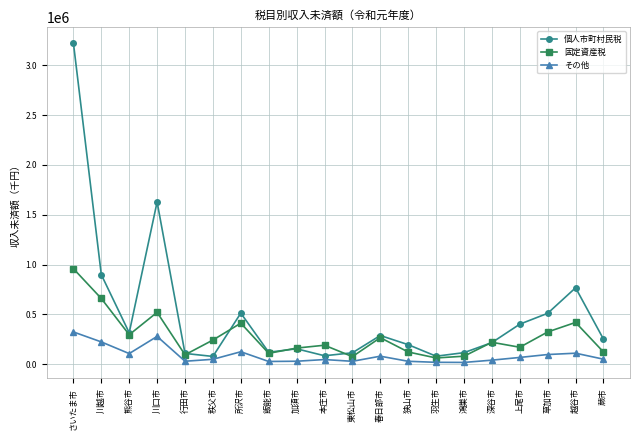

Is it true that 固定資産税 equals 1018625 at 川越市?

False